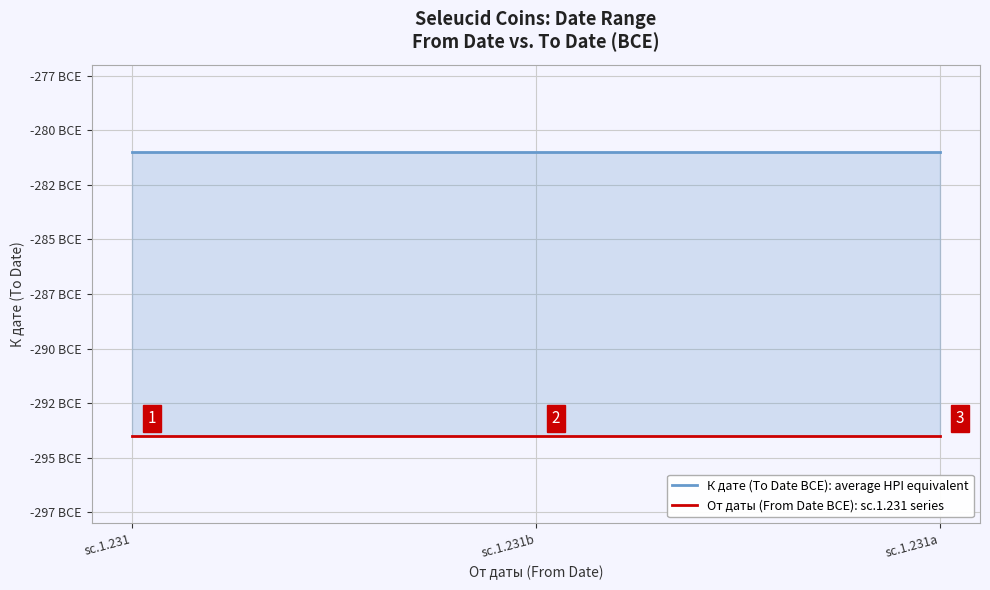

What is the difference between the highest and lowest values at sc.1.231?

13